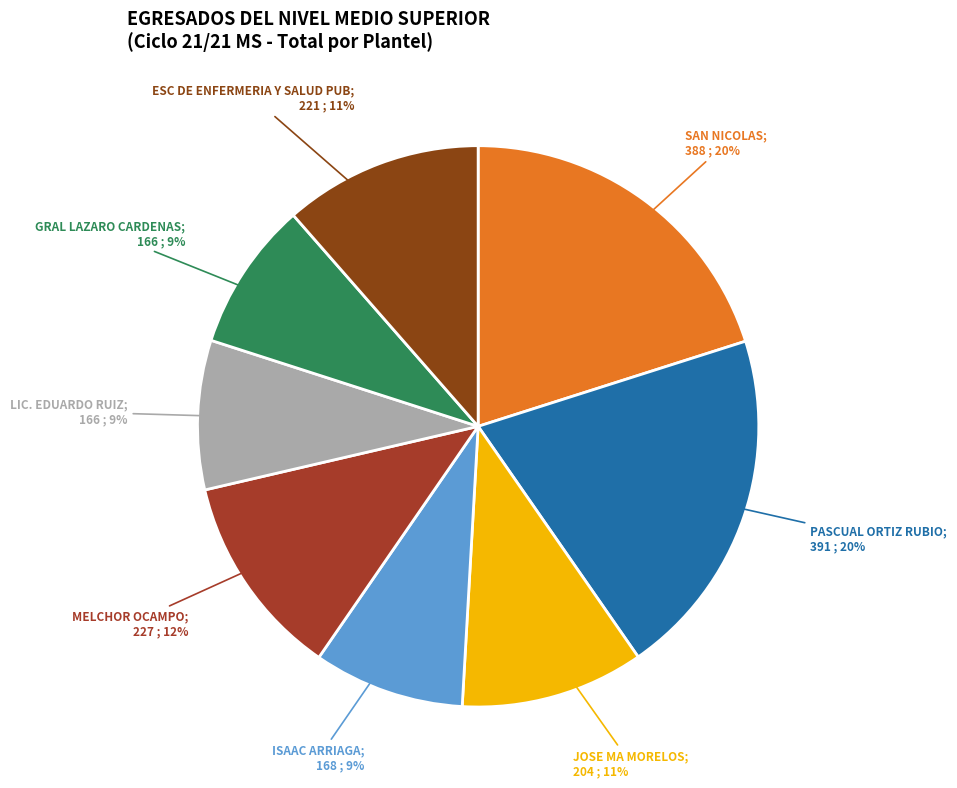

Count the number of slices in the pie.

8